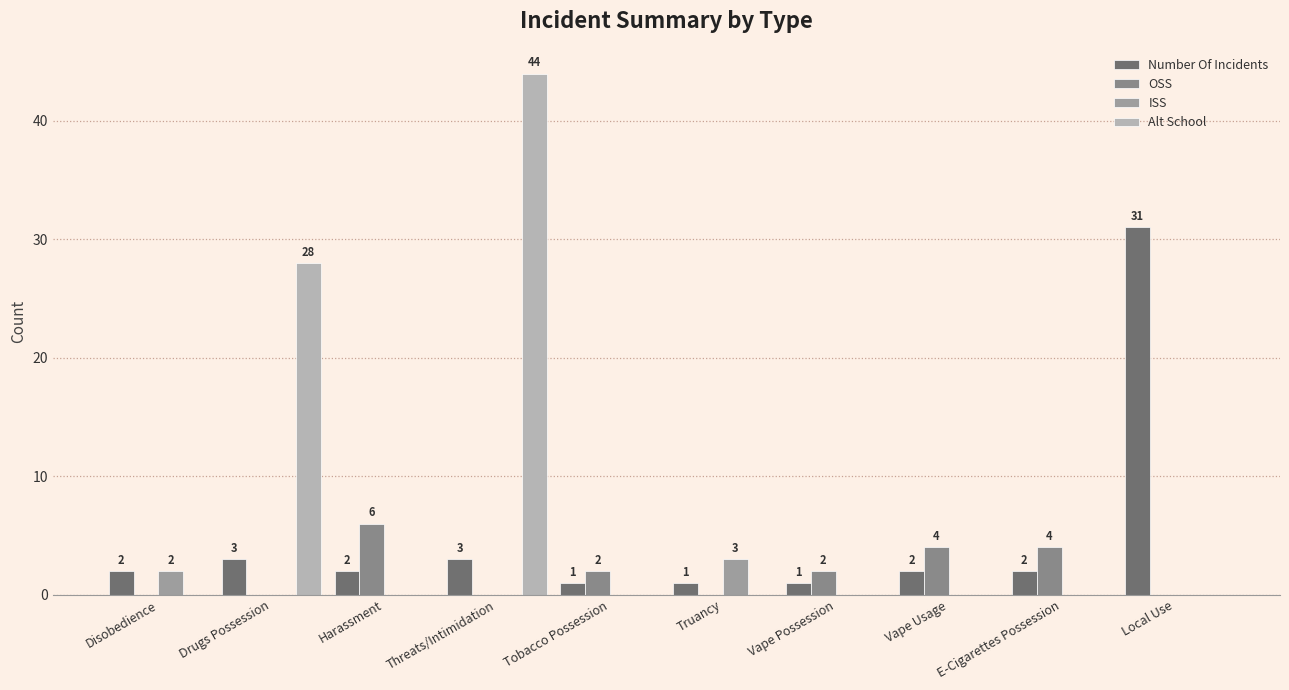

Does the chart contain stacked bars?

No